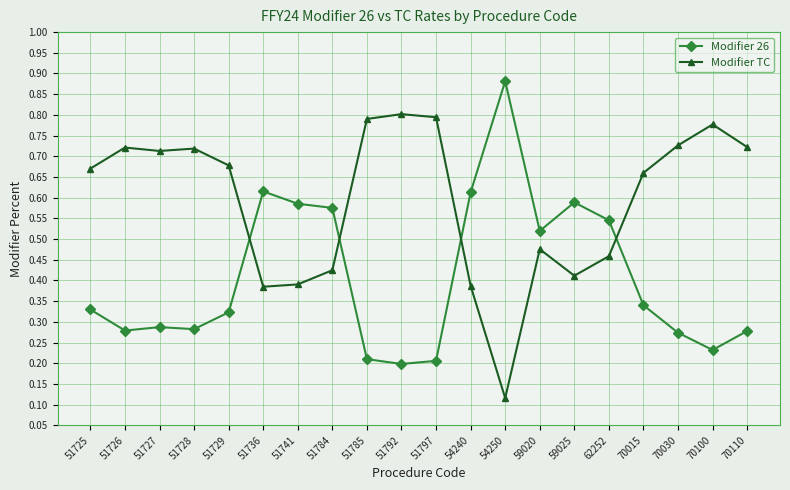

Rank the series at 51741 from lowest to highest value.

Modifier TC, Modifier 26